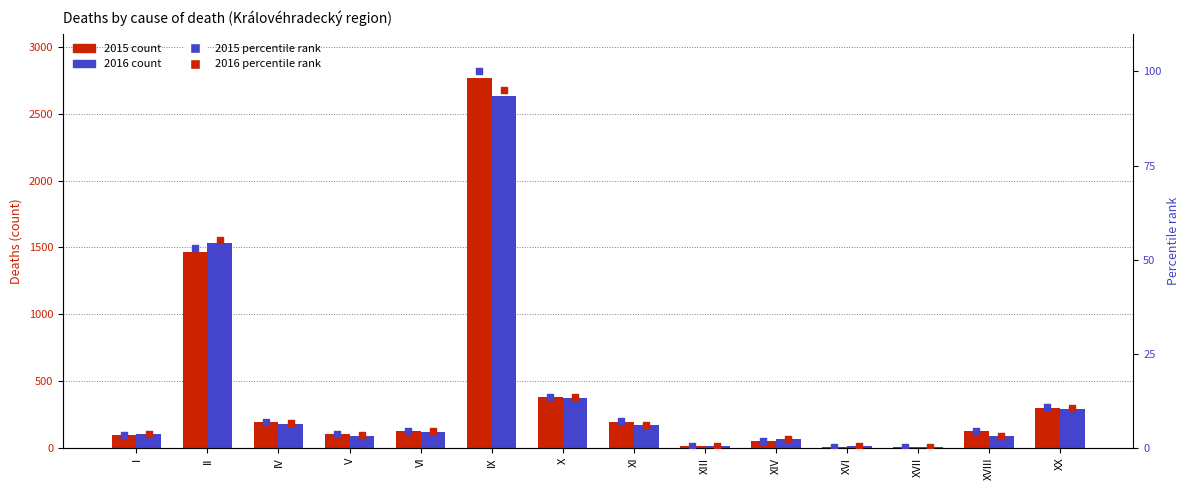

Which series has the largest Y range (max minus min)?

2015 percentile